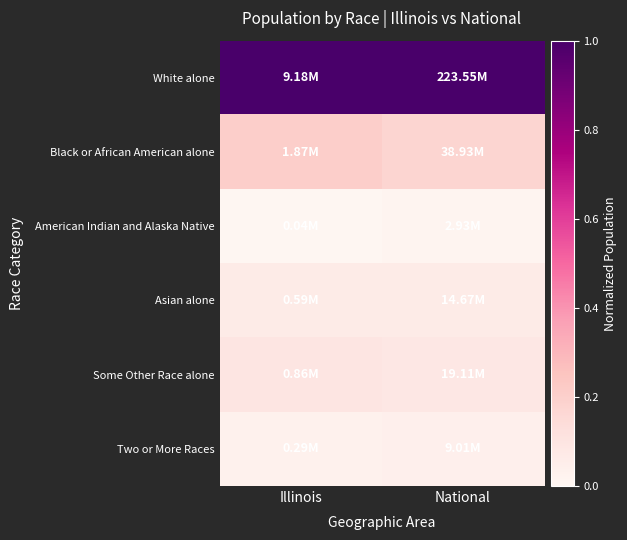

Reading left to right, what are all the values shown in this chart?

White alone: Illinois=1.0	National=1.0
Black or African American alone: Illinois=0.2	National=0.2
American Indian and Alaska Native: Illinois=0.0	National=0.0
Asian alone: Illinois=0.1	National=0.1
Some Other Race alone: Illinois=0.1	National=0.1
Two or More Races: Illinois=0.0	National=0.0